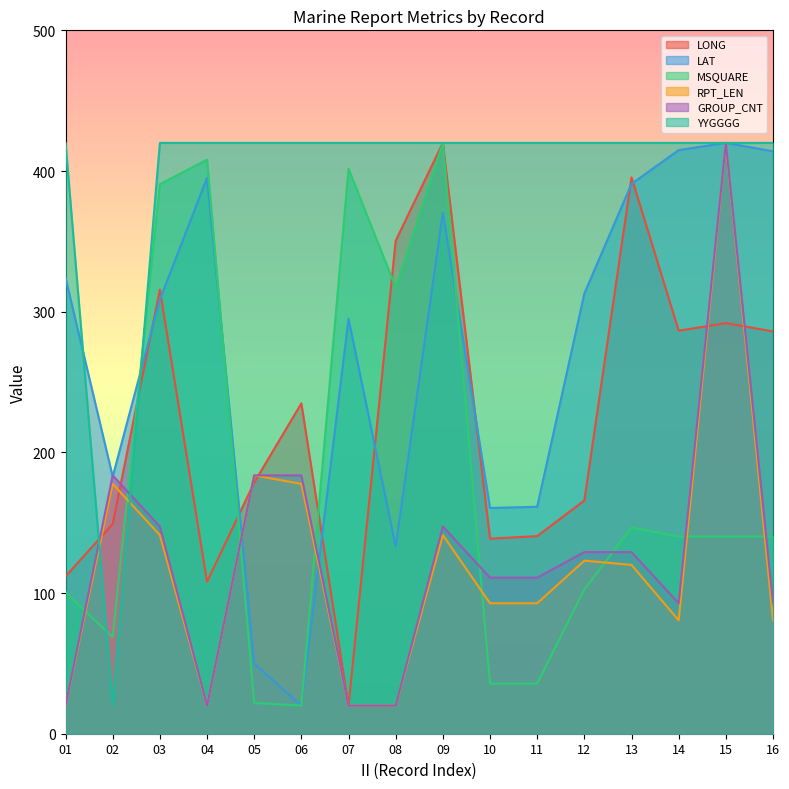

The value of MSQUARE at 09 is 420.0. True or false?

True